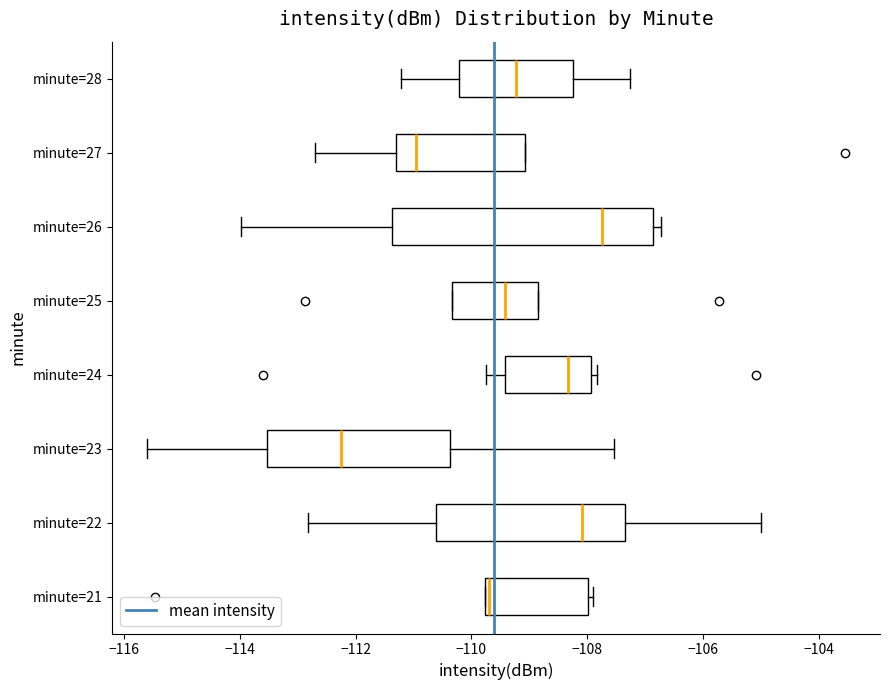

Reading bottom to top, read every box against the x-axis: the position of its median line, the range the box covers, and the ends of its whiskers. The values are not printed on the chart, so give them approximately, as read against the axis.

minute=21: median -109.6, box -109.8 to -108.0, whiskers -109.8 to -108.0 (just right of the box's right edge)
minute=22: median -108.0, box -110.6 to -107.4, whiskers -112.8 to -105.0
minute=23: median -112.2, box -113.6 to -110.4, whiskers -115.6 to -107.6
minute=24: median -108.4, box -109.4 to -108.0, whiskers -109.8 to -107.8
minute=25: median -109.4, box -110.4 to -108.8, whiskers -110.4 to -108.8
minute=26: median -107.8, box -111.4 to -106.8, whiskers -114.0 to -106.8 (just right of the box's right edge)
minute=27: median -111.0, box -111.2 to -109.0, whiskers -112.6 to -109.0
minute=28: median -109.2, box -110.2 to -108.2, whiskers -111.2 to -107.2